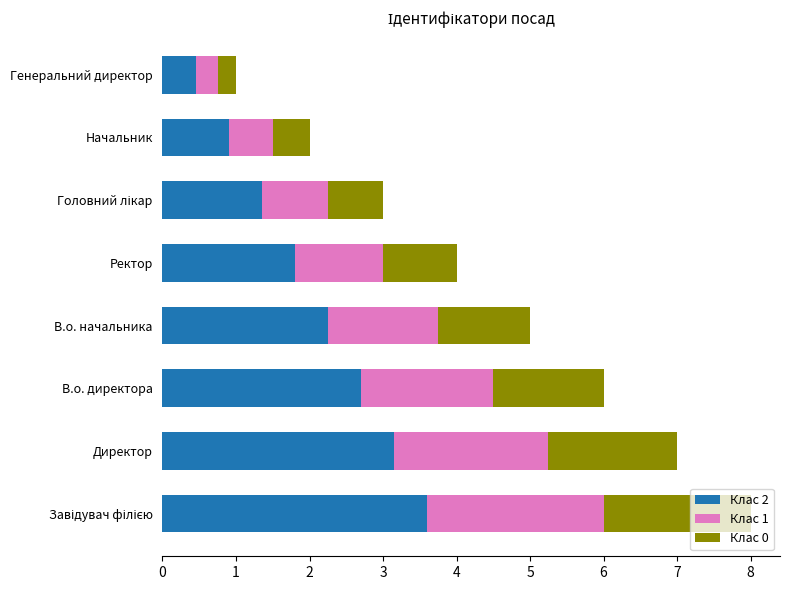

What is the highest value of the Клас 2 series?

3.6